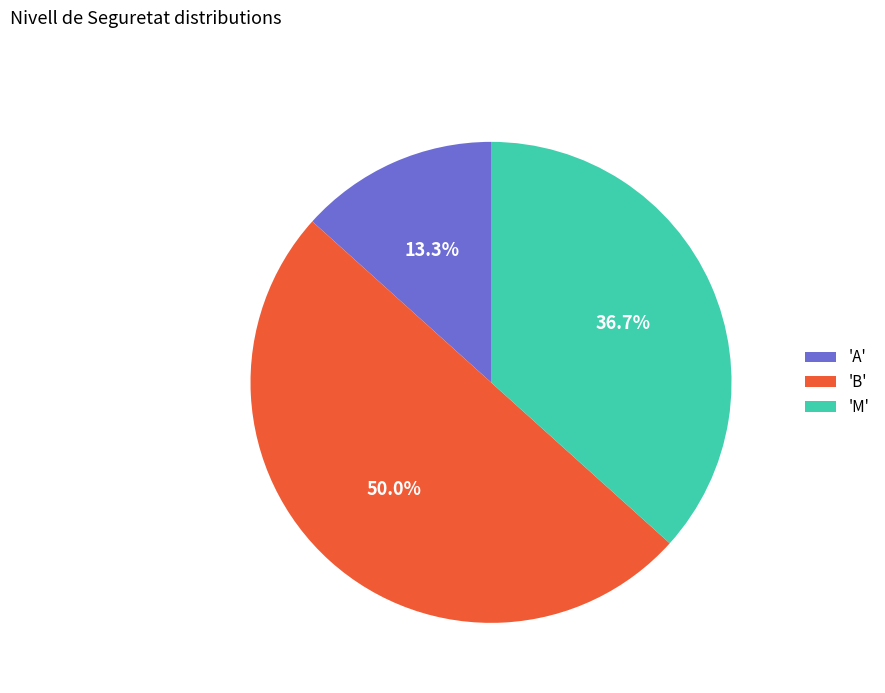

Do 'B' and 'A' together represent more than half of the pie?

Yes